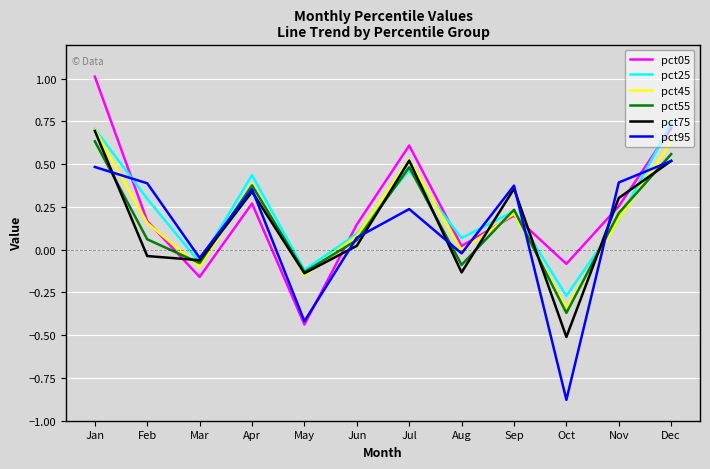

Is it true that pct75 equals -0.1 at Oct?

False